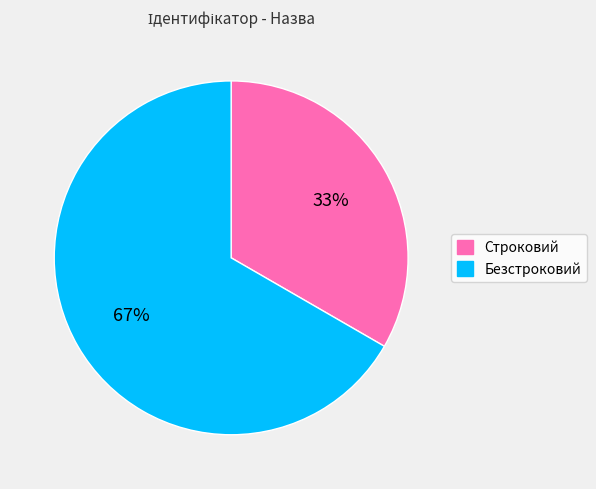

The Строковий slice represents 33% of the pie. True or false?

True